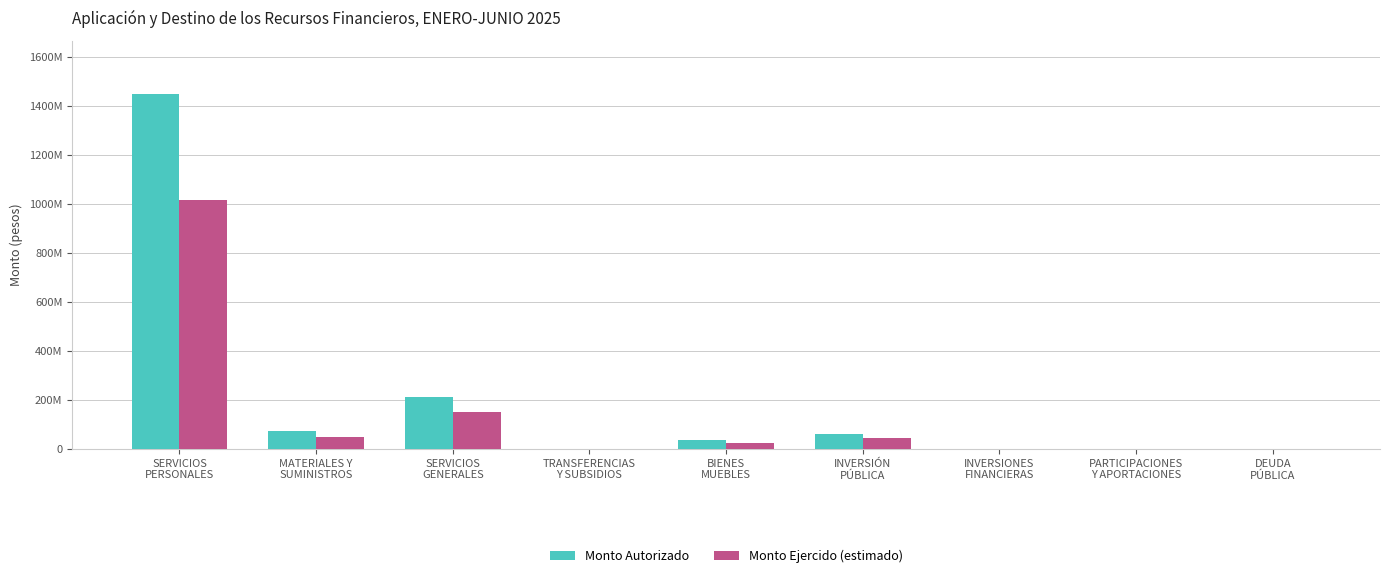

Between MATERIALES Y
SUMINISTROS and INVERSIONES
FINANCIERAS, which series saw the biggest shift?

Monto Autorizado